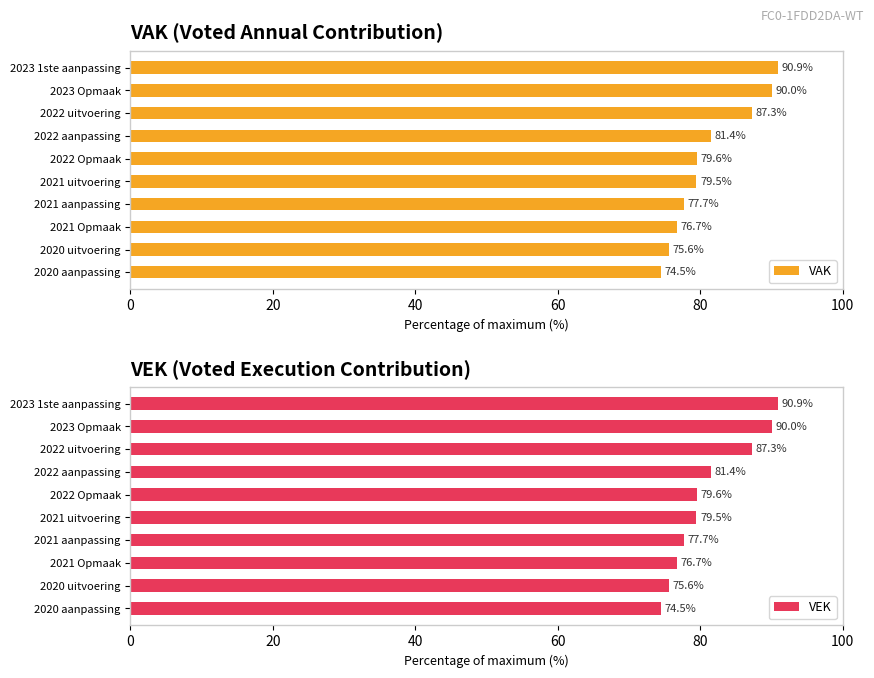

What is the sum of the VAK values at 2021 uitvoering and 2022 aanpassing?

160.9